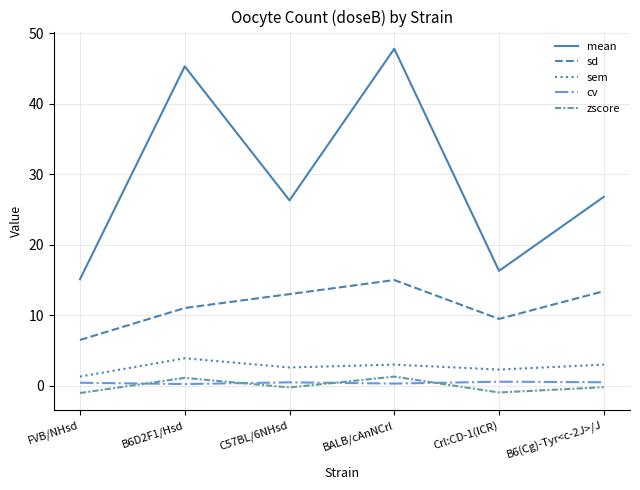

Which series has the widest spread of values?

mean